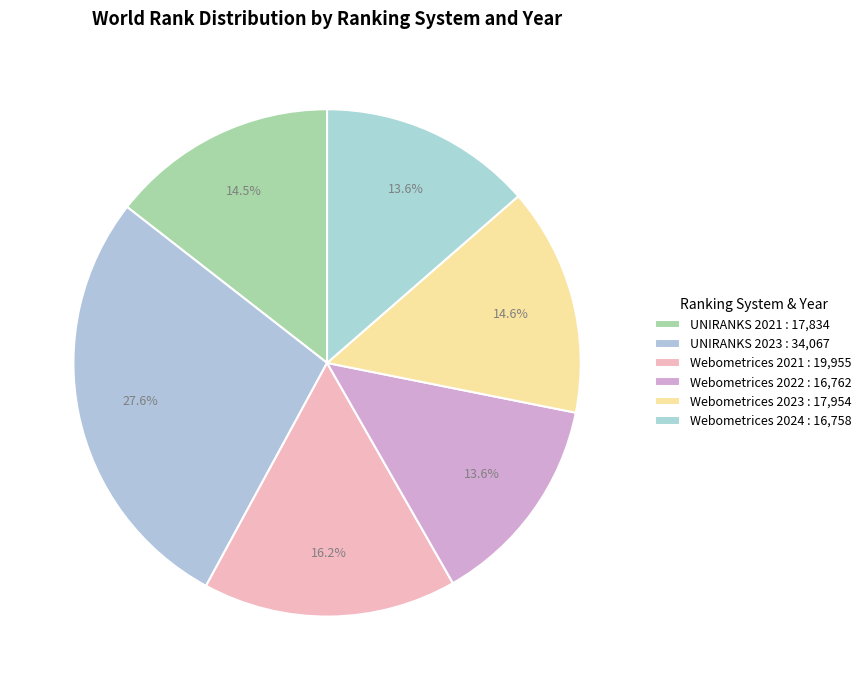

Count the number of slices in the pie.

6